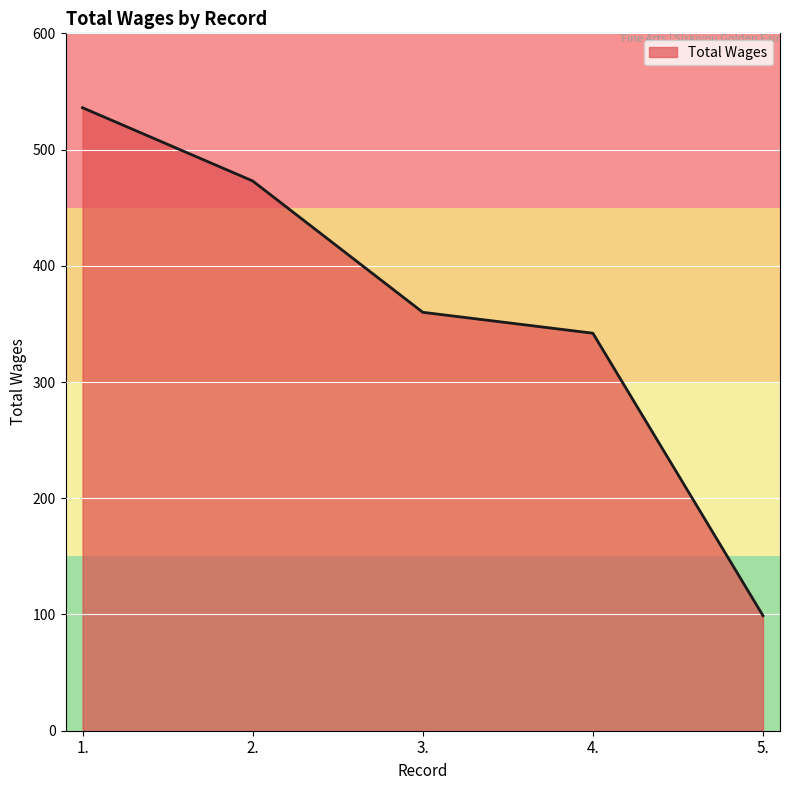

At which label does the data first exceed 360?

1.